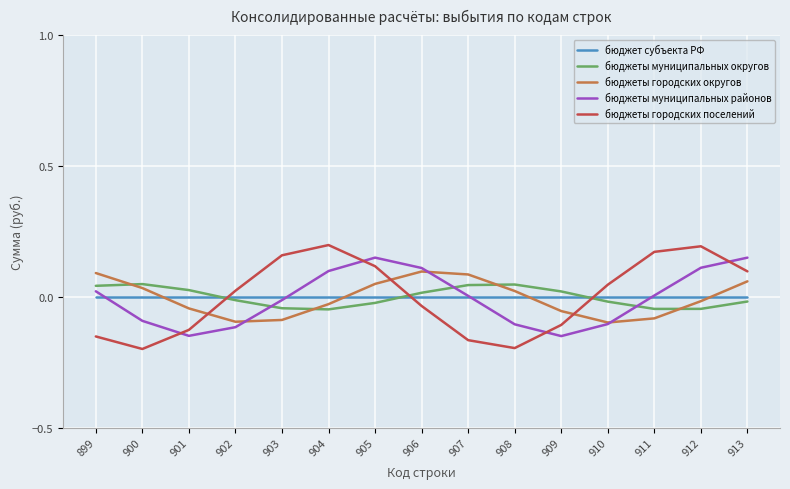

Count the бюджеты муниципальных округов values in the range 0 to 1.

7